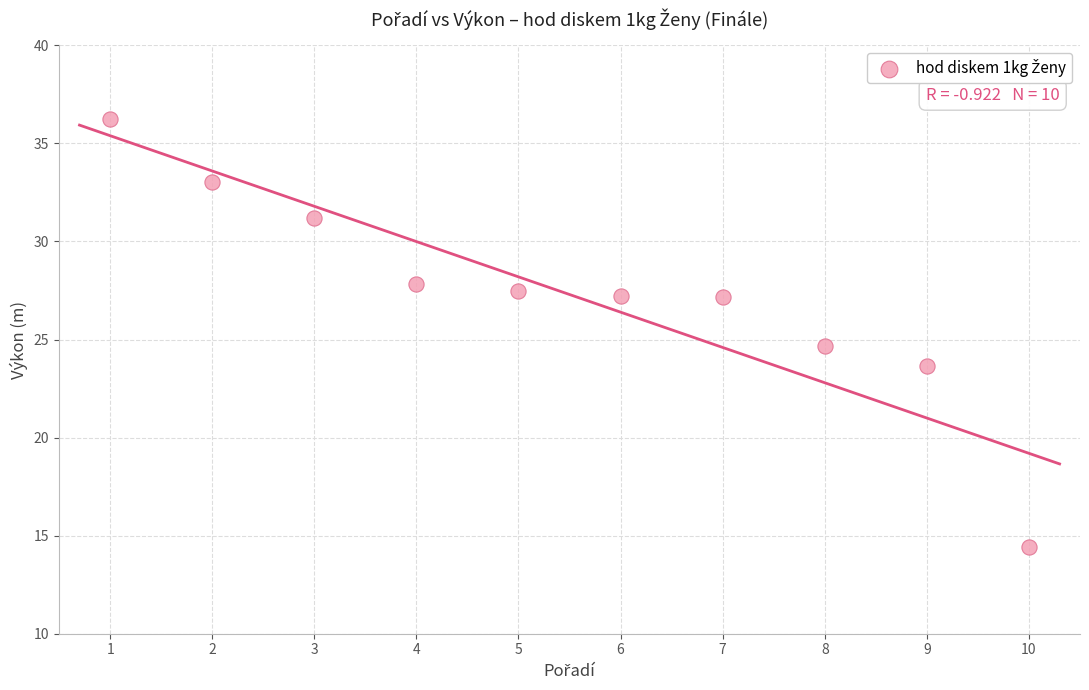

What is the average Y value?

27.3